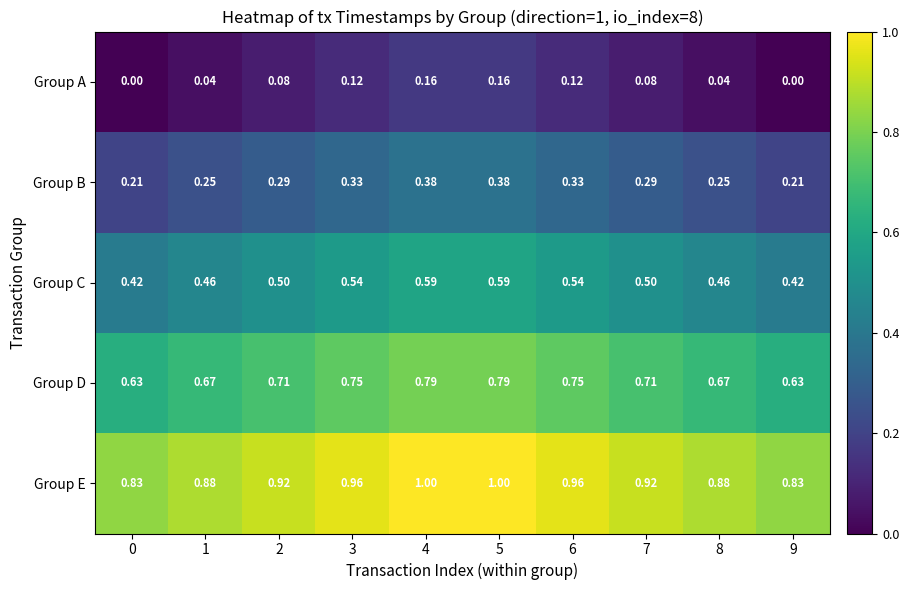

Rank the series by their average value, from lowest to highest.

Group A, Group B, Group C, Group D, Group E